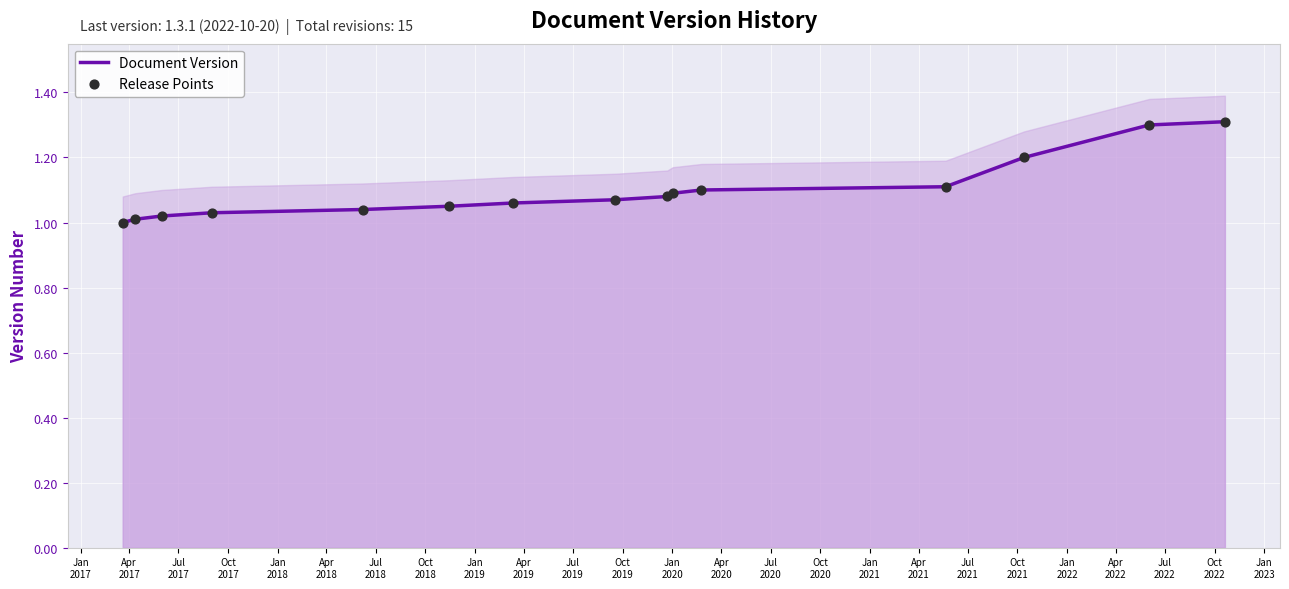

Which series has the largest total across all categories?

Document Version